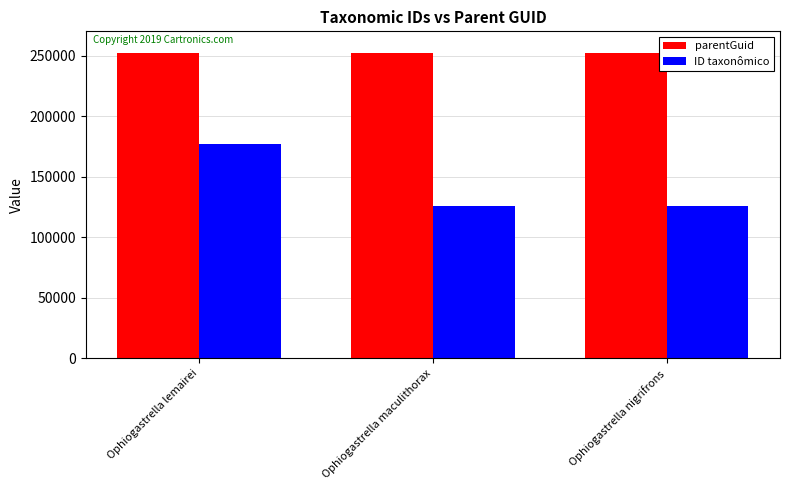

Are the bars grouped side by side (vs. stacked)?

Yes